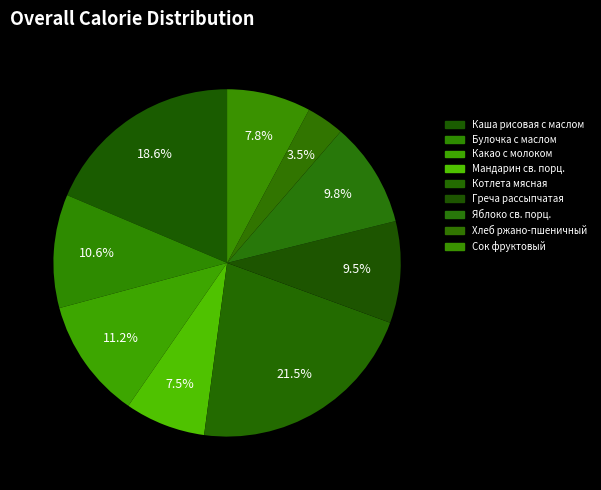

What portion of the pie excludes Котлета мясная?

78.5%